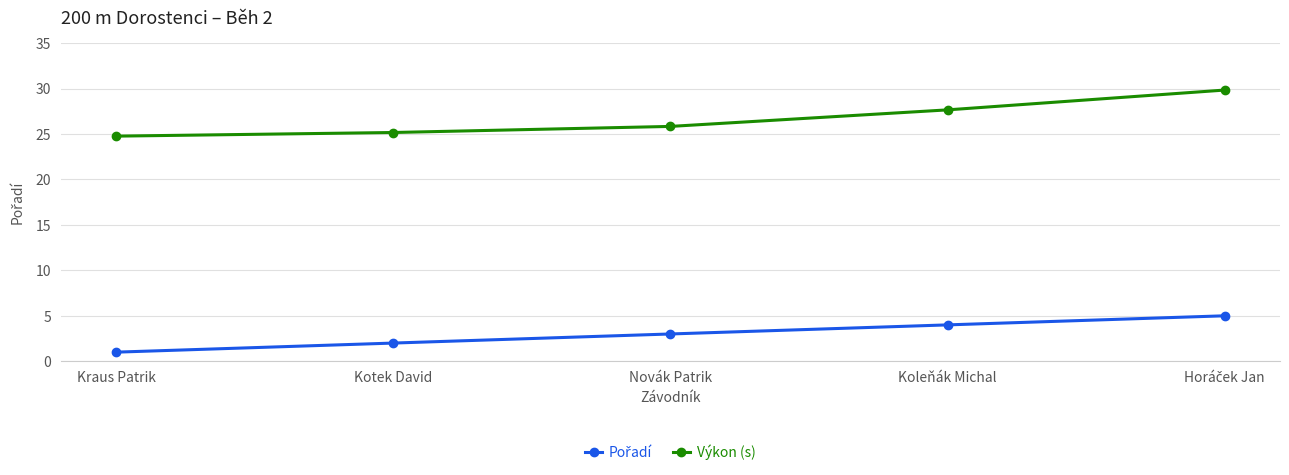

What is the smallest value displayed?

1.0